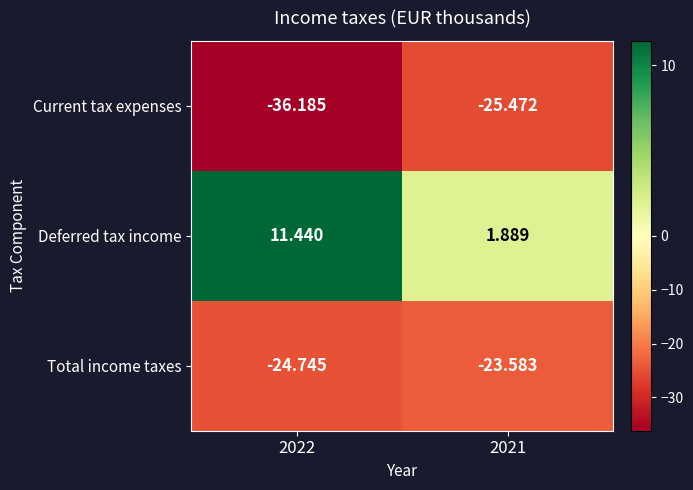

List the series in order of their peak value, lowest first.

Current tax expenses, Total income taxes, Deferred tax income